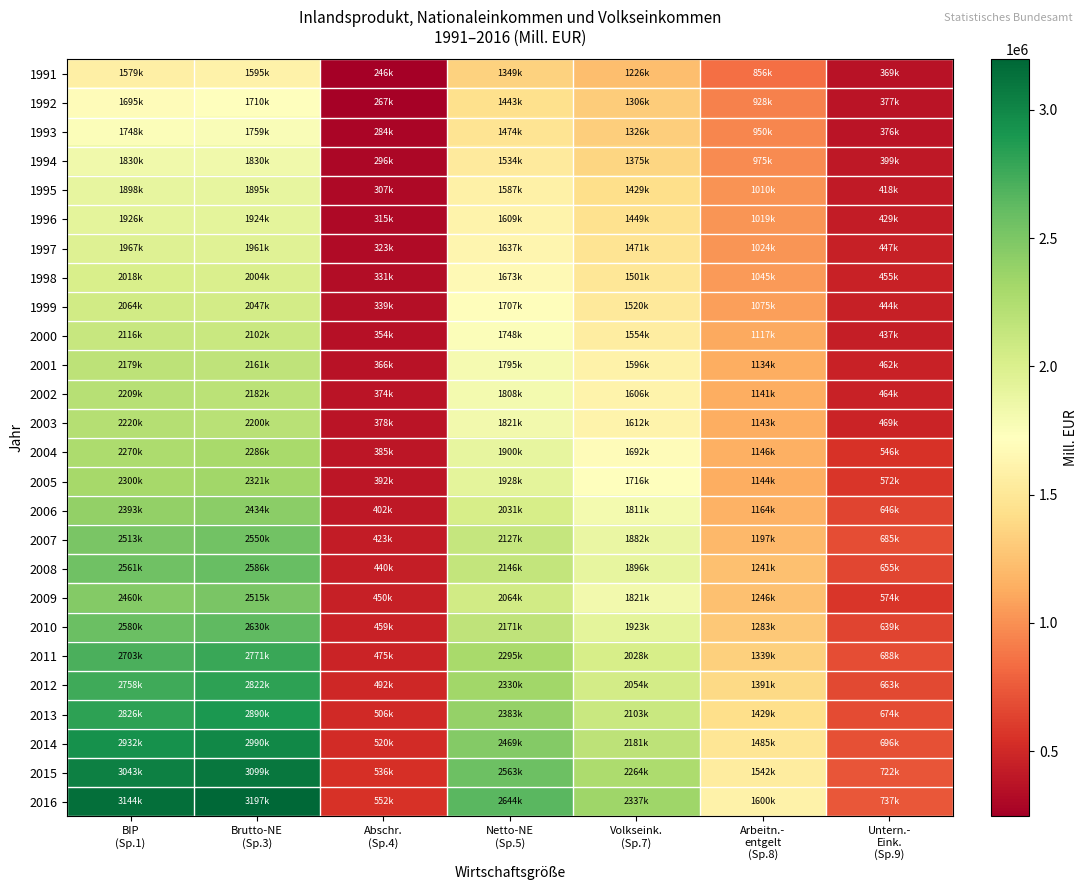

Reading left to right, transcribe all the data shown in this chart.

1991: BIP
(Sp.1)=1579800	Brutto-NE
(Sp.3)=1595794	Abschr.
(Sp.4)=246010	Netto-NE
(Sp.5)=1349784	Volkseink.
(Sp.7)=1226515	Arbeitn.-
entgelt
(Sp.8)=856754	Untern.-
Eink.
(Sp.9)=369761
1992: BIP
(Sp.1)=1695320	Brutto-NE
(Sp.3)=1710694	Abschr.
(Sp.4)=267172	Netto-NE
(Sp.5)=1443522	Volkseink.
(Sp.7)=1306605	Arbeitn.-
entgelt
(Sp.8)=928749	Untern.-
Eink.
(Sp.9)=377856
1993: BIP
(Sp.1)=1748550	Brutto-NE
(Sp.3)=1759659	Abschr.
(Sp.4)=284694	Netto-NE
(Sp.5)=1474965	Volkseink.
(Sp.7)=1326763	Arbeitn.-
entgelt
(Sp.8)=950554	Untern.-
Eink.
(Sp.9)=376209
1994: BIP
(Sp.1)=1830290	Brutto-NE
(Sp.3)=1830834	Abschr.
(Sp.4)=296390	Netto-NE
(Sp.5)=1534444	Volkseink.
(Sp.7)=1375512	Arbeitn.-
entgelt
(Sp.8)=975538	Untern.-
Eink.
(Sp.9)=399974
1995: BIP
(Sp.1)=1898880	Brutto-NE
(Sp.3)=1895125	Abschr.
(Sp.4)=307417	Netto-NE
(Sp.5)=1587708	Volkseink.
(Sp.7)=1429164	Arbeitn.-
entgelt
(Sp.8)=1010682	Untern.-
Eink.
(Sp.9)=418482
1996: BIP
(Sp.1)=1926320	Brutto-NE
(Sp.3)=1924543	Abschr.
(Sp.4)=315088	Netto-NE
(Sp.5)=1609455	Volkseink.
(Sp.7)=1449005	Arbeitn.-
entgelt
(Sp.8)=1019827	Untern.-
Eink.
(Sp.9)=429178
1997: BIP
(Sp.1)=1967090	Brutto-NE
(Sp.3)=1961248	Abschr.
(Sp.4)=323257	Netto-NE
(Sp.5)=1637991	Volkseink.
(Sp.7)=1471813	Arbeitn.-
entgelt
(Sp.8)=1024159	Untern.-
Eink.
(Sp.9)=447654
1998: BIP
(Sp.1)=2018230	Brutto-NE
(Sp.3)=2004786	Abschr.
(Sp.4)=331159	Netto-NE
(Sp.5)=1673627	Volkseink.
(Sp.7)=1501184	Arbeitn.-
entgelt
(Sp.8)=1045819	Untern.-
Eink.
(Sp.9)=455365
1999: BIP
(Sp.1)=2064880	Brutto-NE
(Sp.3)=2047451	Abschr.
(Sp.4)=339622	Netto-NE
(Sp.5)=1707829	Volkseink.
(Sp.7)=1520202	Arbeitn.-
entgelt
(Sp.8)=1075955	Untern.-
Eink.
(Sp.9)=444247
2000: BIP
(Sp.1)=2116480	Brutto-NE
(Sp.3)=2102417	Abschr.
(Sp.4)=354354	Netto-NE
(Sp.5)=1748063	Volkseink.
(Sp.7)=1554902	Arbeitn.-
entgelt
(Sp.8)=1117389	Untern.-
Eink.
(Sp.9)=437513
2001: BIP
(Sp.1)=2179850	Brutto-NE
(Sp.3)=2161491	Abschr.
(Sp.4)=366283	Netto-NE
(Sp.5)=1795208	Volkseink.
(Sp.7)=1596845	Arbeitn.-
entgelt
(Sp.8)=1134328	Untern.-
Eink.
(Sp.9)=462517
2002: BIP
(Sp.1)=2209290	Brutto-NE
(Sp.3)=2182804	Abschr.
(Sp.4)=374571	Netto-NE
(Sp.5)=1808233	Volkseink.
(Sp.7)=1606653	Arbeitn.-
entgelt
(Sp.8)=1141857	Untern.-
Eink.
(Sp.9)=464796
2003: BIP
(Sp.1)=2220080	Brutto-NE
(Sp.3)=2200020	Abschr.
(Sp.4)=378705	Netto-NE
(Sp.5)=1821315	Volkseink.
(Sp.7)=1612682	Arbeitn.-
entgelt
(Sp.8)=1143602	Untern.-
Eink.
(Sp.9)=469080
2004: BIP
(Sp.1)=2270620	Brutto-NE
(Sp.3)=2286576	Abschr.
(Sp.4)=385897	Netto-NE
(Sp.5)=1900679	Volkseink.
(Sp.7)=1692538	Arbeitn.-
entgelt
(Sp.8)=1146147	Untern.-
Eink.
(Sp.9)=546391
2005: BIP
(Sp.1)=2300860	Brutto-NE
(Sp.3)=2321299	Abschr.
(Sp.4)=392806	Netto-NE
(Sp.5)=1928493	Volkseink.
(Sp.7)=1716842	Arbeitn.-
entgelt
(Sp.8)=1144015	Untern.-
Eink.
(Sp.9)=572827
2006: BIP
(Sp.1)=2393250	Brutto-NE
(Sp.3)=2434475	Abschr.
(Sp.4)=402815	Netto-NE
(Sp.5)=2031660	Volkseink.
(Sp.7)=1811122	Arbeitn.-
entgelt
(Sp.8)=1164375	Untern.-
Eink.
(Sp.9)=646747
2007: BIP
(Sp.1)=2513230	Brutto-NE
(Sp.3)=2550196	Abschr.
(Sp.4)=423032	Netto-NE
(Sp.5)=2127164	Volkseink.
(Sp.7)=1882314	Arbeitn.-
entgelt
(Sp.8)=1197187	Untern.-
Eink.
(Sp.9)=685127
2008: BIP
(Sp.1)=2561740	Brutto-NE
(Sp.3)=2586443	Abschr.
(Sp.4)=440304	Netto-NE
(Sp.5)=2146139	Volkseink.
(Sp.7)=1896907	Arbeitn.-
entgelt
(Sp.8)=1241646	Untern.-
Eink.
(Sp.9)=655261
2009: BIP
(Sp.1)=2460280	Brutto-NE
(Sp.3)=2515555	Abschr.
(Sp.4)=450794	Netto-NE
(Sp.5)=2064761	Volkseink.
(Sp.7)=1821545	Arbeitn.-
entgelt
(Sp.8)=1246674	Untern.-
Eink.
(Sp.9)=574871
2010: BIP
(Sp.1)=2580060	Brutto-NE
(Sp.3)=2630892	Abschr.
(Sp.4)=459725	Netto-NE
(Sp.5)=2171167	Volkseink.
(Sp.7)=1923214	Arbeitn.-
entgelt
(Sp.8)=1283805	Untern.-
Eink.
(Sp.9)=639409
2011: BIP
(Sp.1)=2703120	Brutto-NE
(Sp.3)=2771333	Abschr.
(Sp.4)=475539	Netto-NE
(Sp.5)=2295794	Volkseink.
(Sp.7)=2028086	Arbeitn.-
entgelt
(Sp.8)=1339727	Untern.-
Eink.
(Sp.9)=688359
2012: BIP
(Sp.1)=2758260	Brutto-NE
(Sp.3)=2822947	Abschr.
(Sp.4)=492278	Netto-NE
(Sp.5)=2330669	Volkseink.
(Sp.7)=2054548	Arbeitn.-
entgelt
(Sp.8)=1391204	Untern.-
Eink.
(Sp.9)=663344
2013: BIP
(Sp.1)=2826240	Brutto-NE
(Sp.3)=2890137	Abschr.
(Sp.4)=506192	Netto-NE
(Sp.5)=2383945	Volkseink.
(Sp.7)=2103961	Arbeitn.-
entgelt
(Sp.8)=1429917	Untern.-
Eink.
(Sp.9)=674044
2014: BIP
(Sp.1)=2932470	Brutto-NE
(Sp.3)=2990375	Abschr.
(Sp.4)=520625	Netto-NE
(Sp.5)=2469750	Volkseink.
(Sp.7)=2181255	Arbeitn.-
entgelt
(Sp.8)=1485097	Untern.-
Eink.
(Sp.9)=696158
2015: BIP
(Sp.1)=3043650	Brutto-NE
(Sp.3)=3099785	Abschr.
(Sp.4)=536120	Netto-NE
(Sp.5)=2563665	Volkseink.
(Sp.7)=2264911	Arbeitn.-
entgelt
(Sp.8)=1542284	Untern.-
Eink.
(Sp.9)=722627
2016: BIP
(Sp.1)=3144050	Brutto-NE
(Sp.3)=3197192	Abschr.
(Sp.4)=552291	Netto-NE
(Sp.5)=2644901	Volkseink.
(Sp.7)=2337981	Arbeitn.-
entgelt
(Sp.8)=1600314	Untern.-
Eink.
(Sp.9)=737667